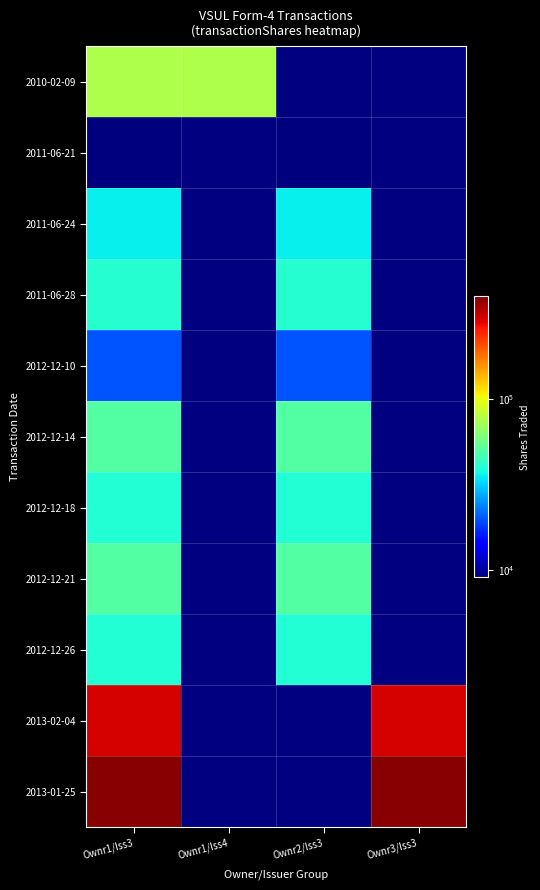

The 2013-02-04 series shows 484295.1 at Ownr1/Iss3. True or false?

False